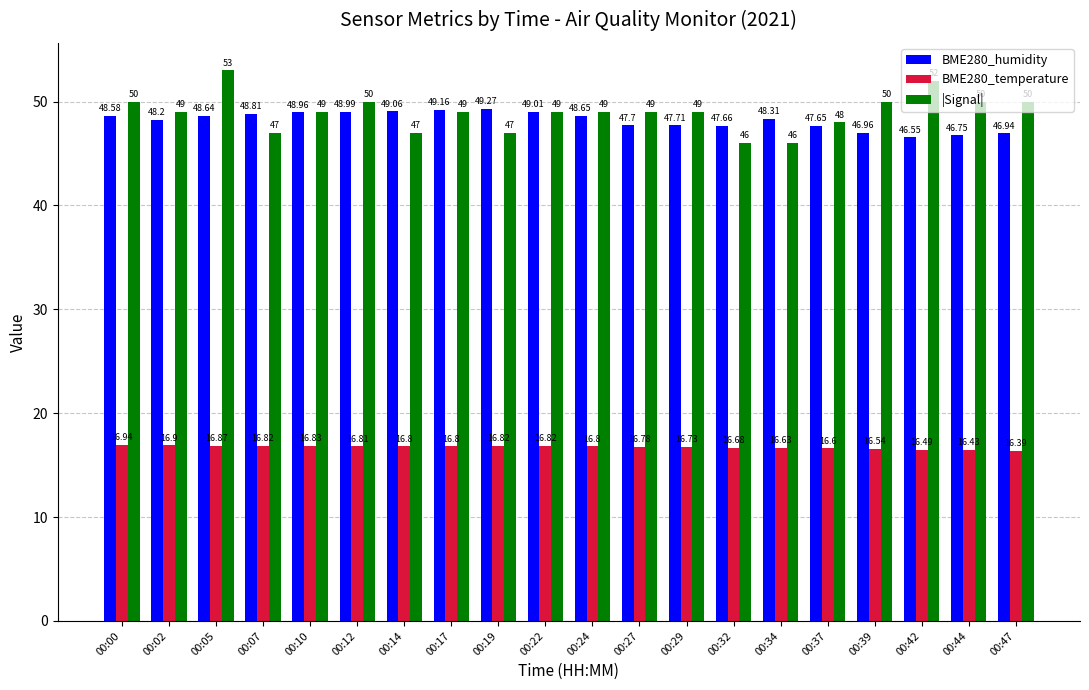

What is the value of the BME280_temperature bar at the 13th from the left?

16.7